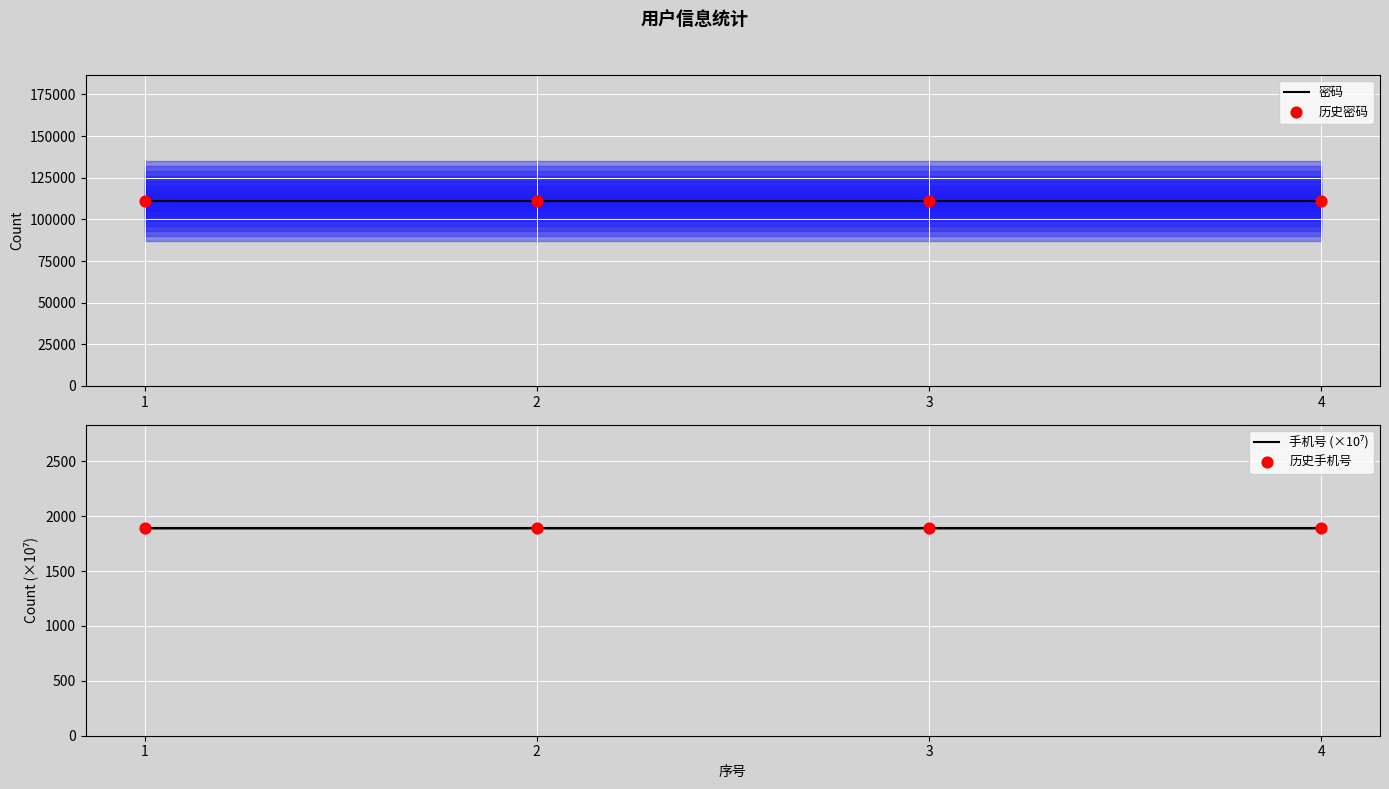

At which category is the sum across all series the highest?

1